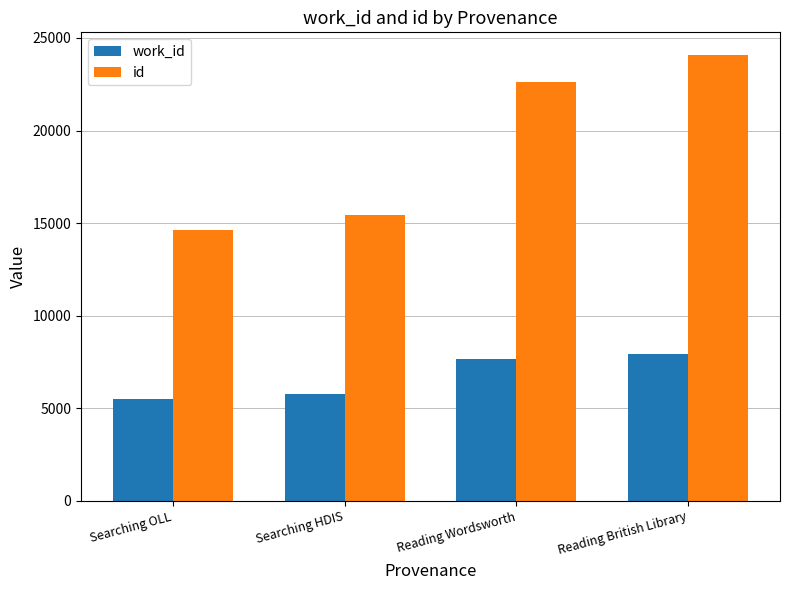

Which label corresponds to the smallest value in the chart?

Searching OLL